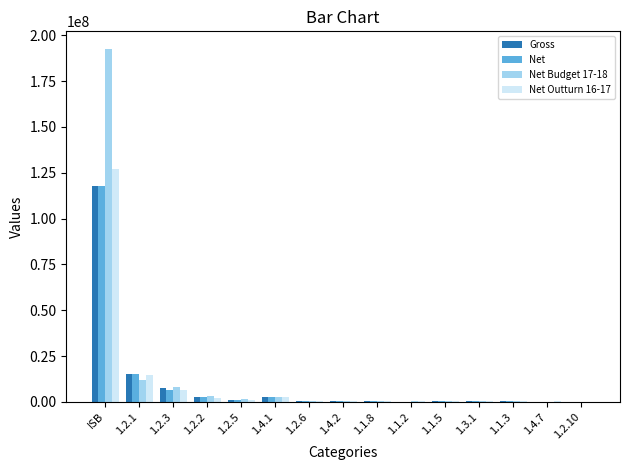

What is the difference between the Gross values at 1.4.2 and 1.1.8?

70466